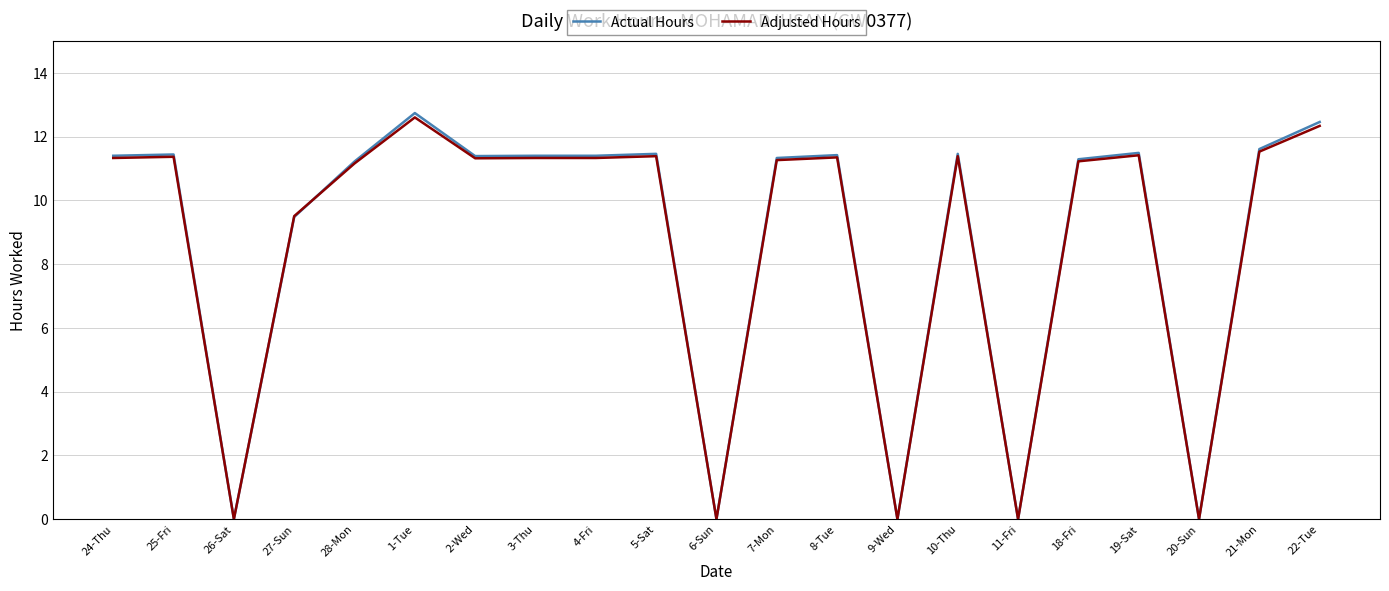

After their last crossing, which series has the higher values: Actual Hours or Adjusted Hours?

Actual Hours